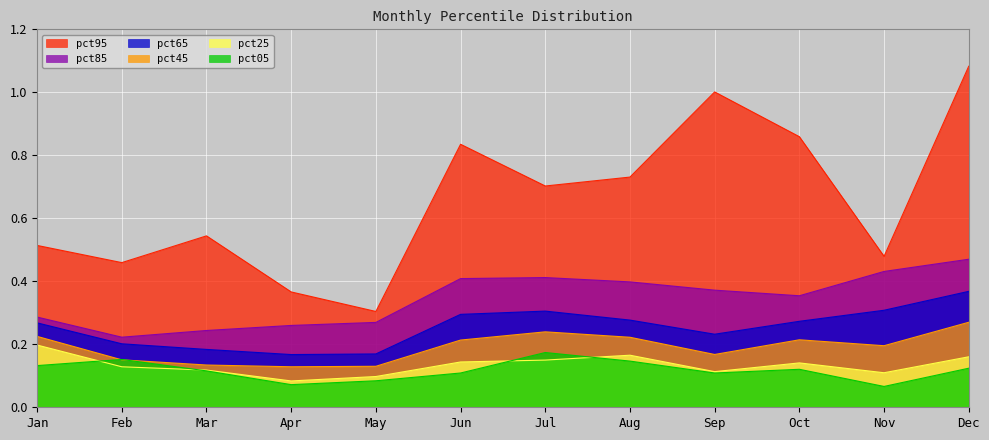

Which series changed the most between May and Jul?

pct95